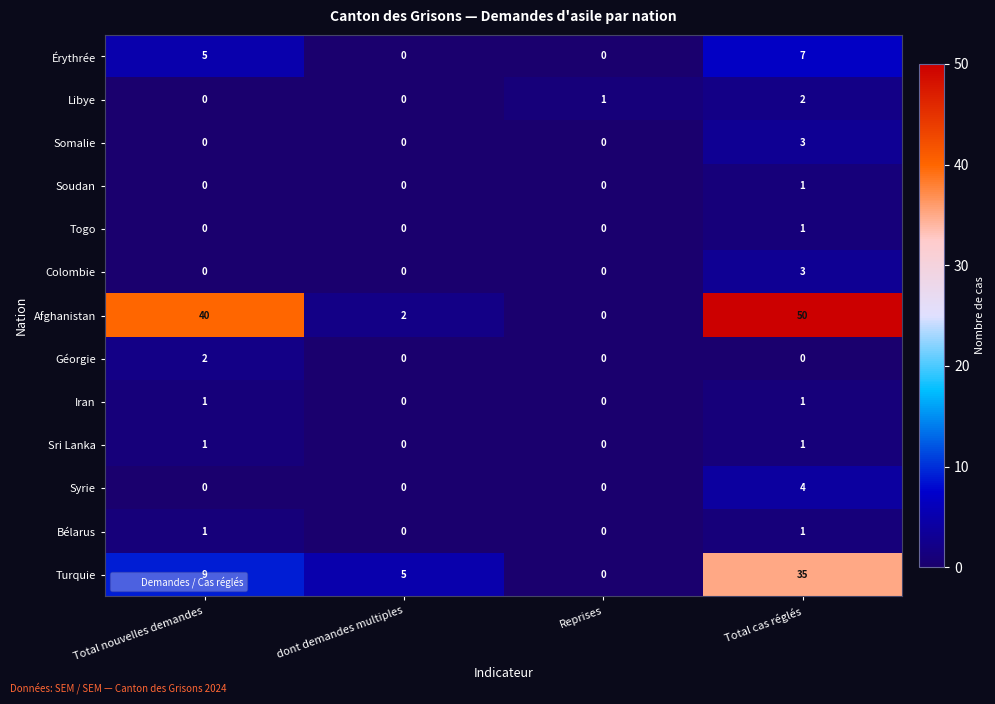

What is the highest value of the Afghanistan series?

50